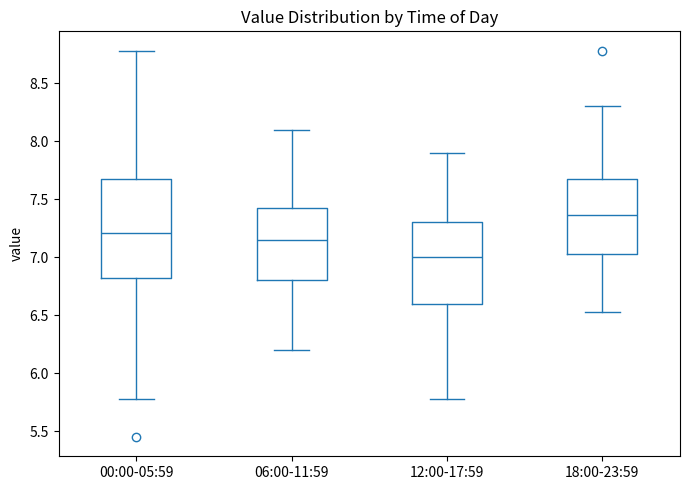

Which box's median line is the lowest?

12:00-17:59